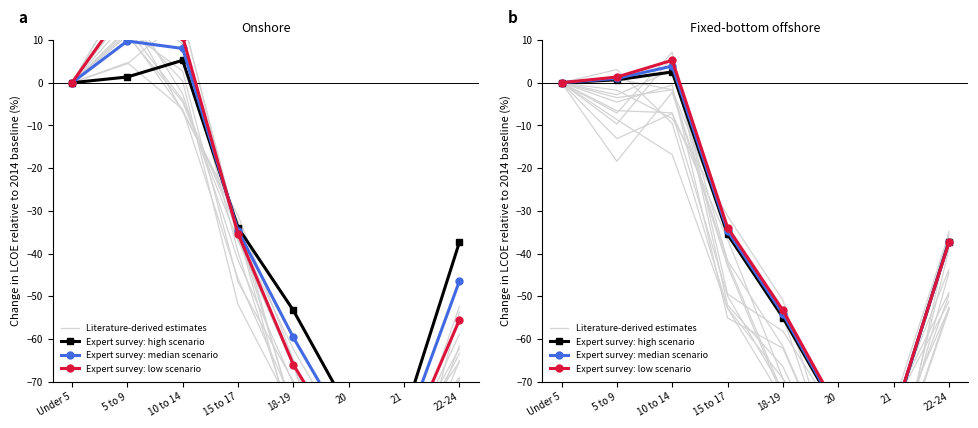

How many data points does each series have?

8